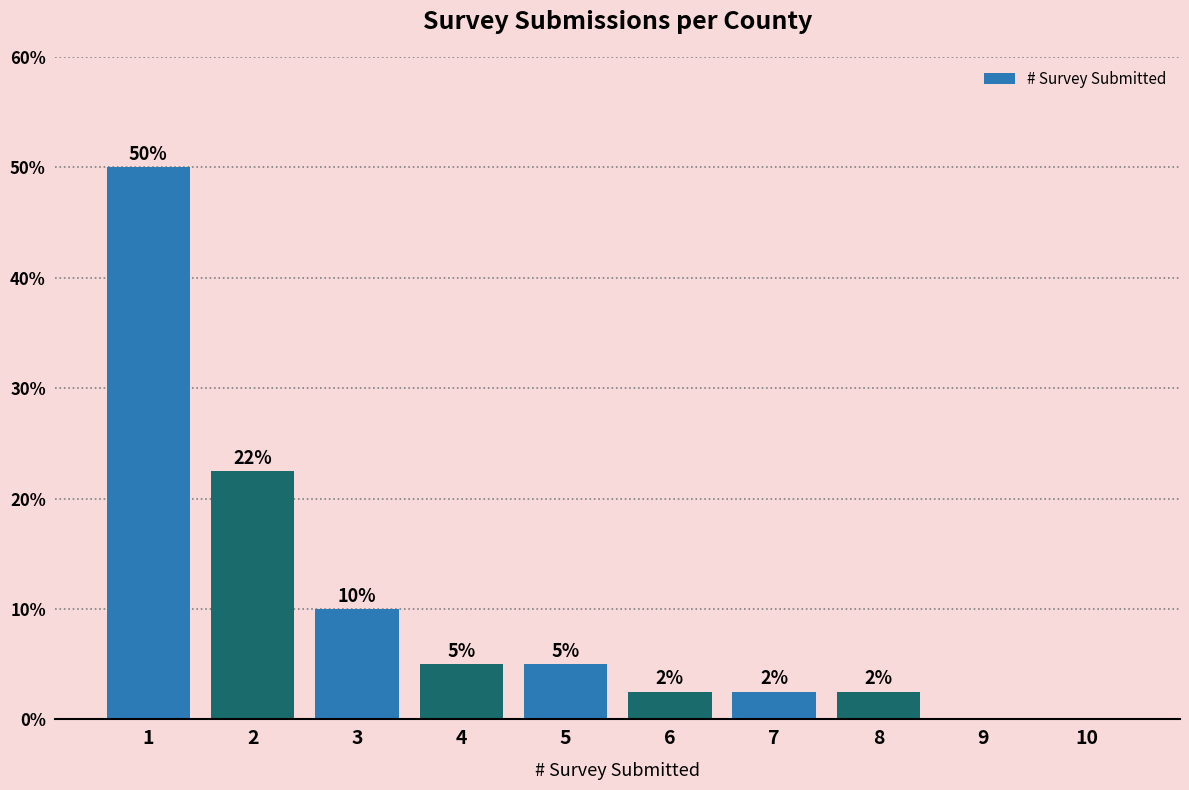

What is the maximum value shown in the chart?

50.0